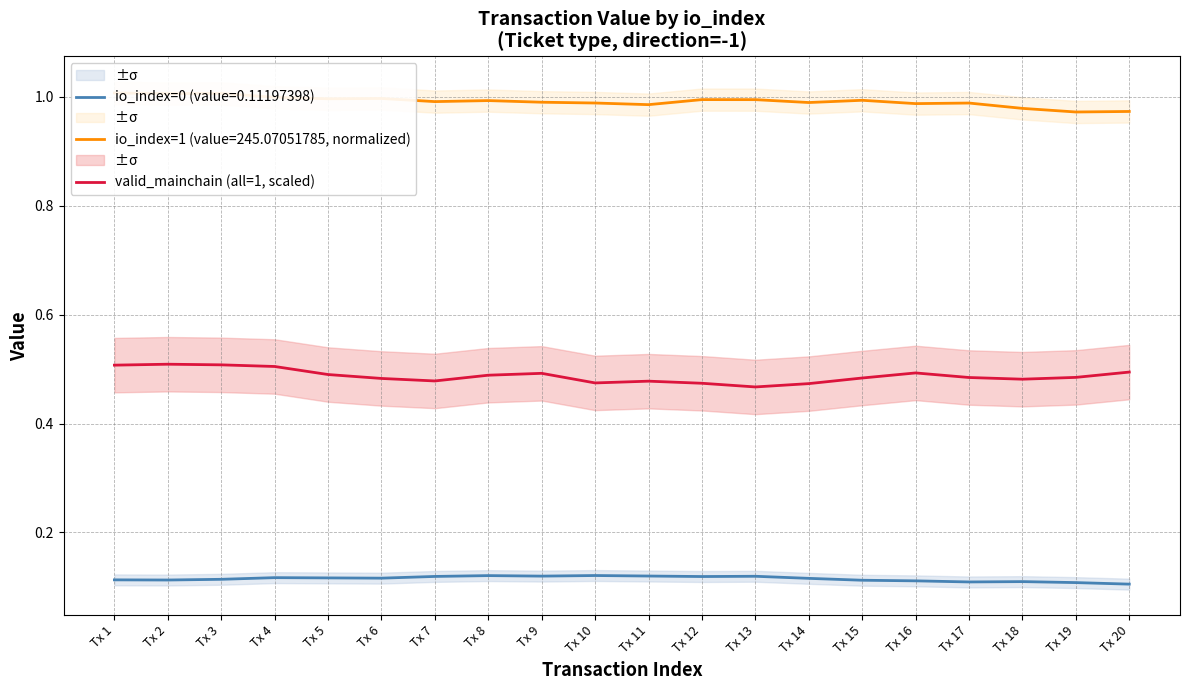

Which label corresponds to the largest value in the chart?

Tx 2